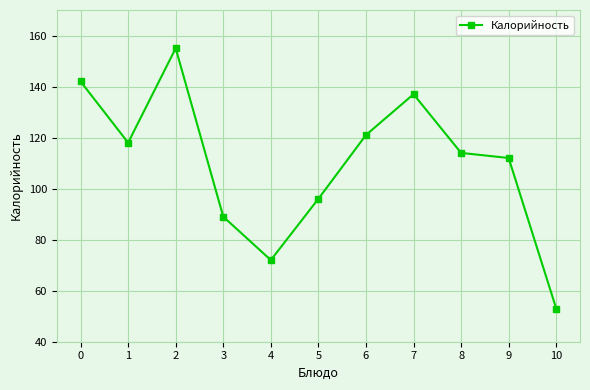

What is the difference between the second highest and minimum values?

89